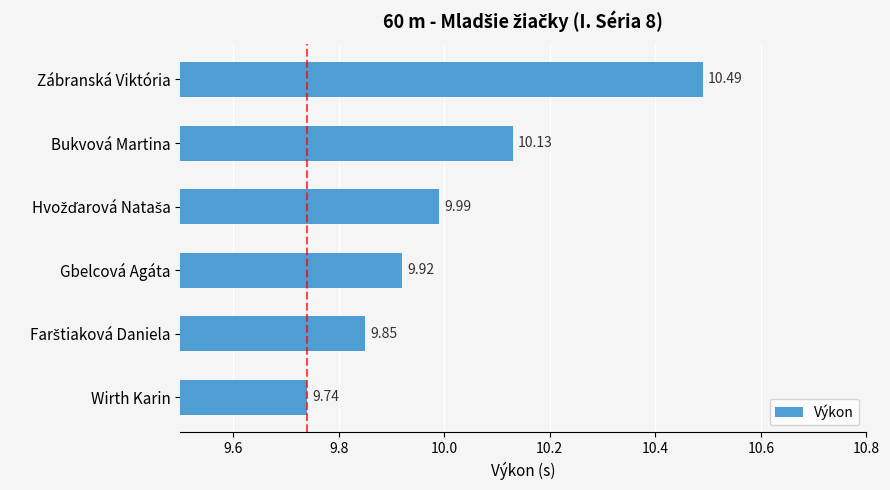

Count the number of categories in the chart.

6